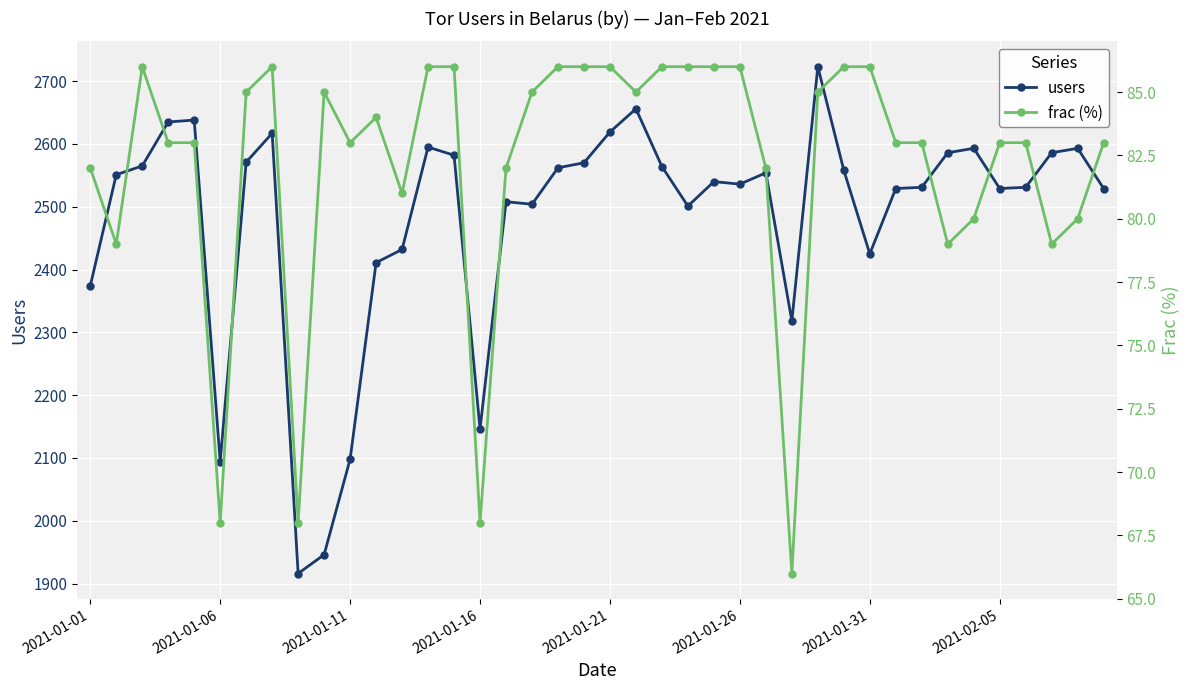

True or false: frac (%) and users cross at least once.

False